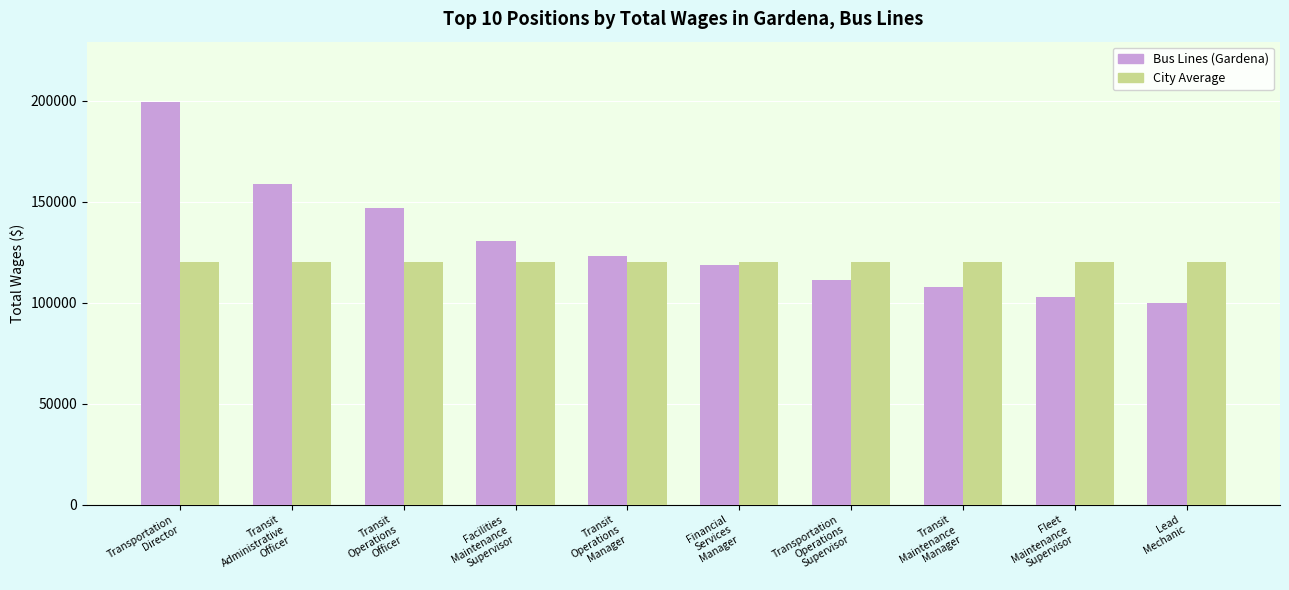

What is the label of the 4th bar from the right?

Transportation
Operations
Supervisor